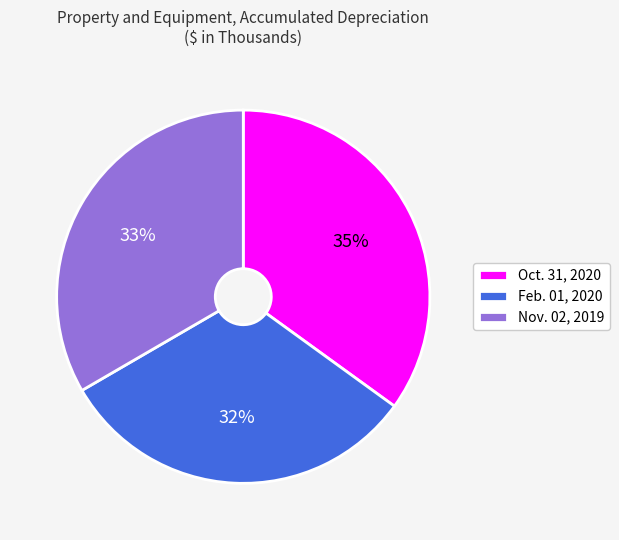

The Nov. 02, 2019 slice represents 23% of the pie. True or false?

False